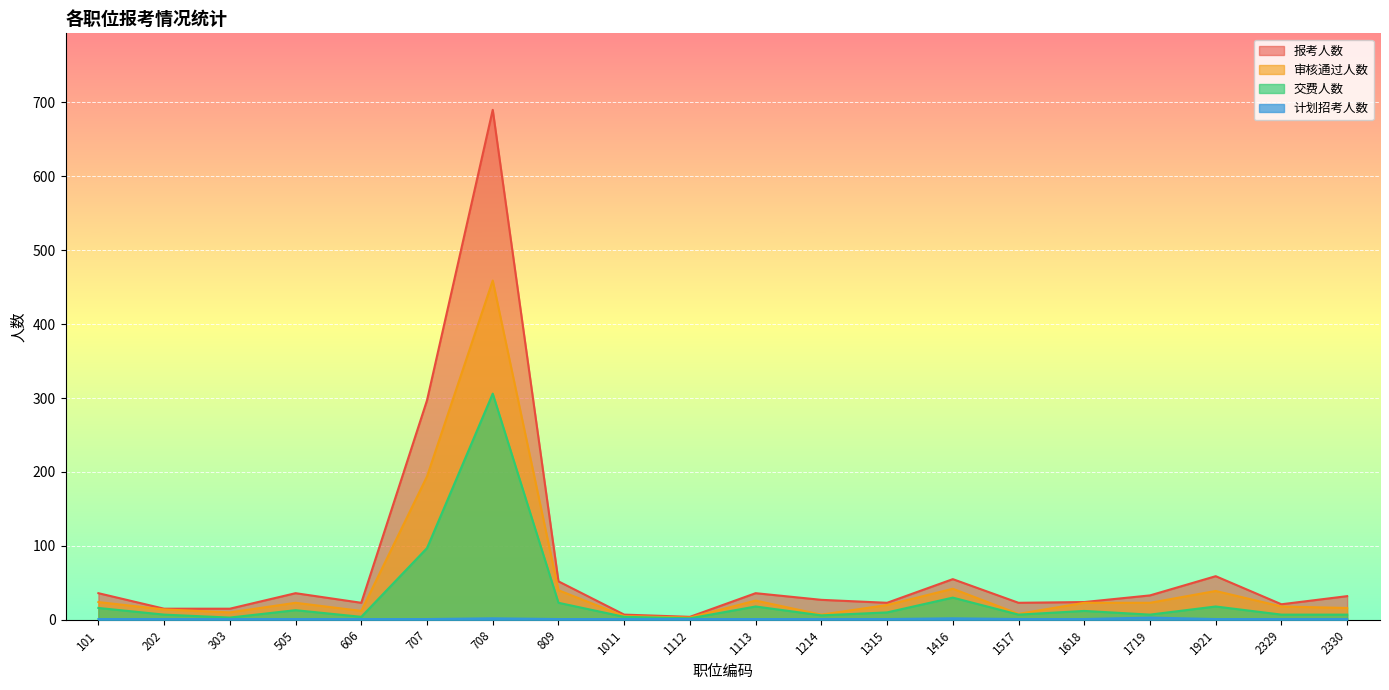

At which label is 审核通过人数 closest to 231?

707